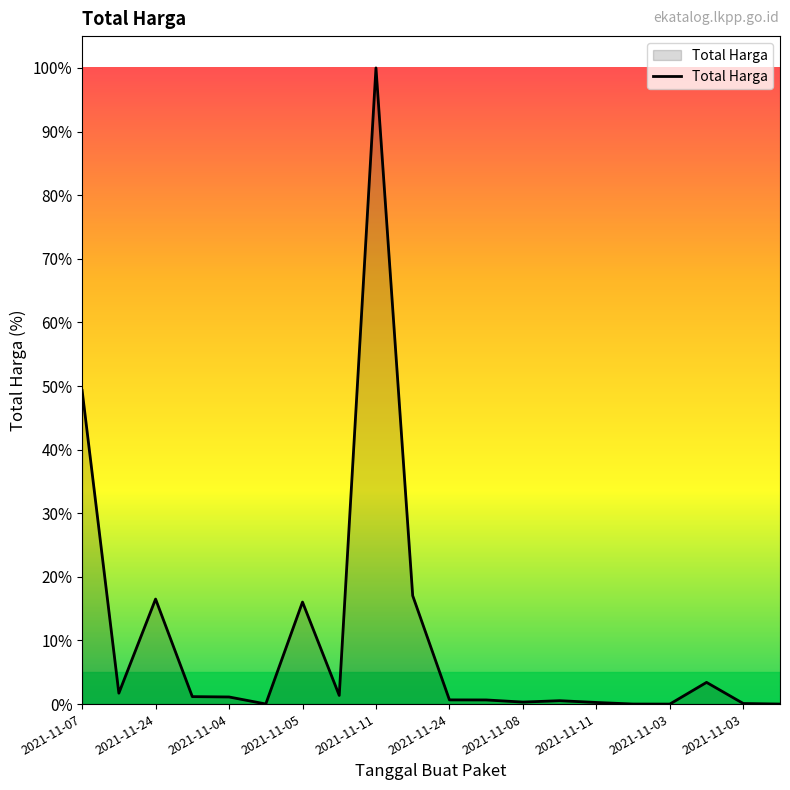

What is the maximum value shown in the chart?

100.0